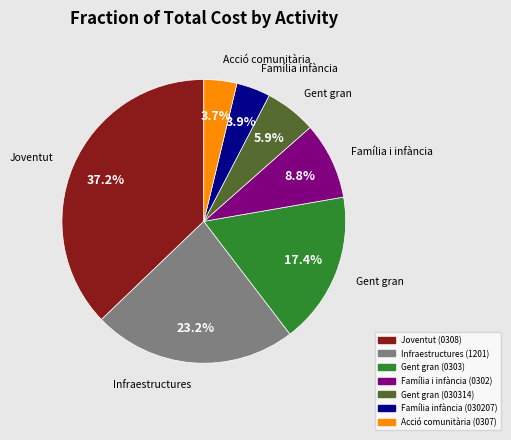

Is there a majority slice in this chart?

No